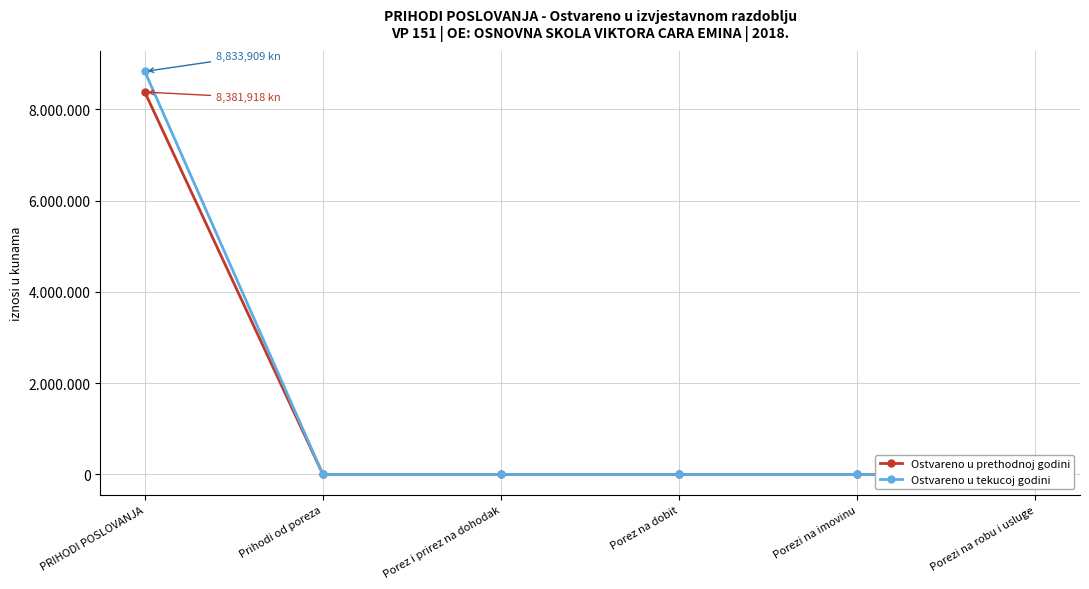

What is the sum of all Ostvareno u prethodnoj godini values?

8381918